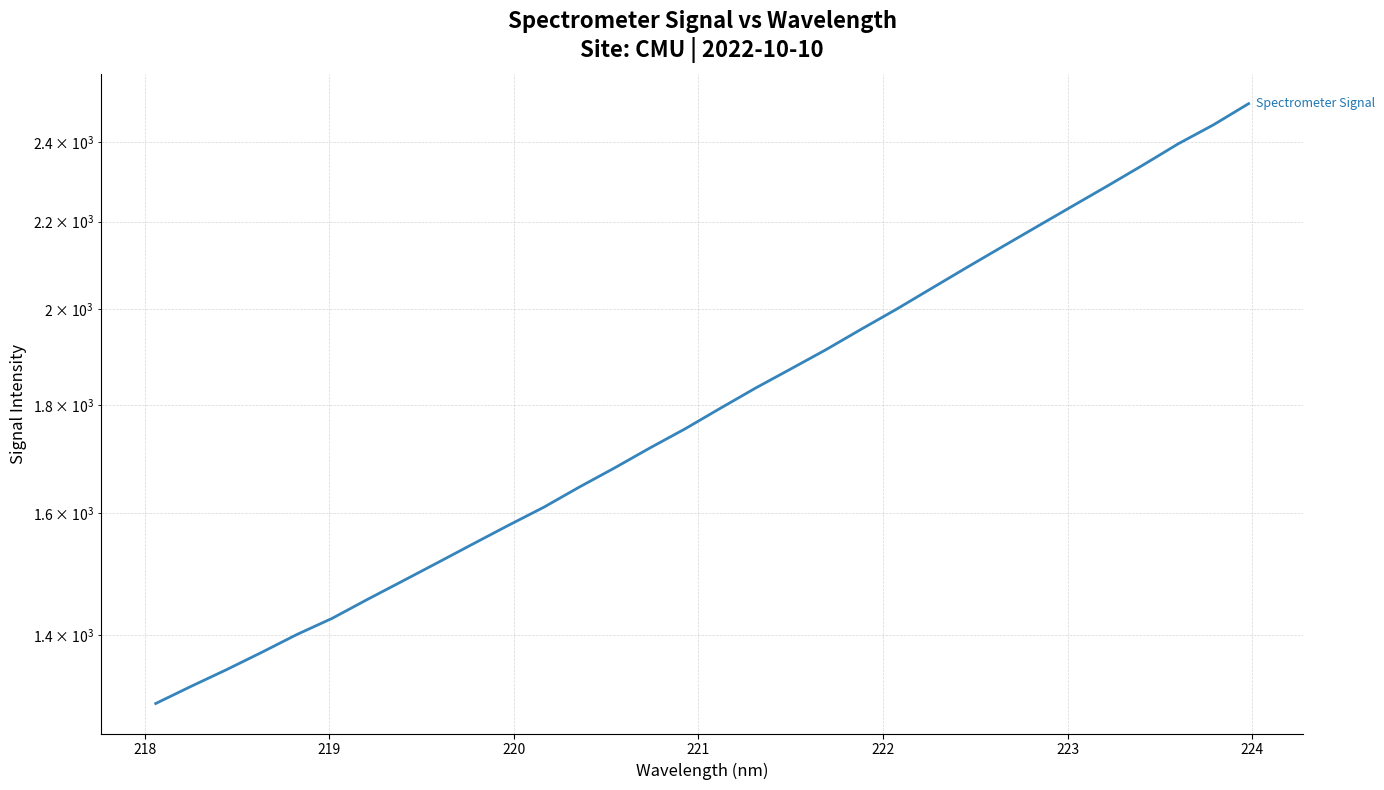

What is the value of the 5th point from the left?

1401.0